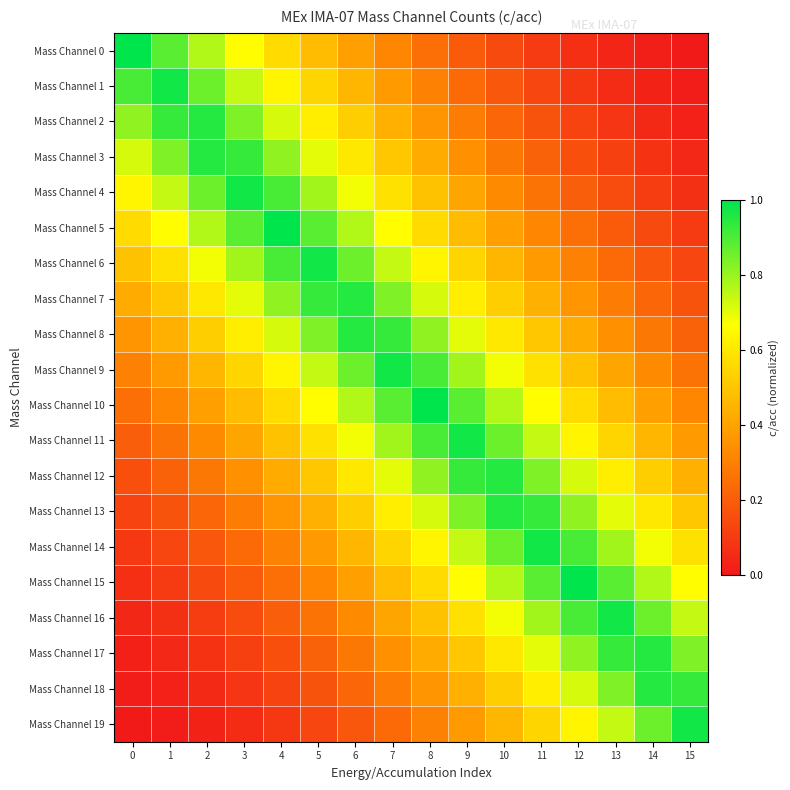

What is the difference between the highest and lowest values at 2?

0.9